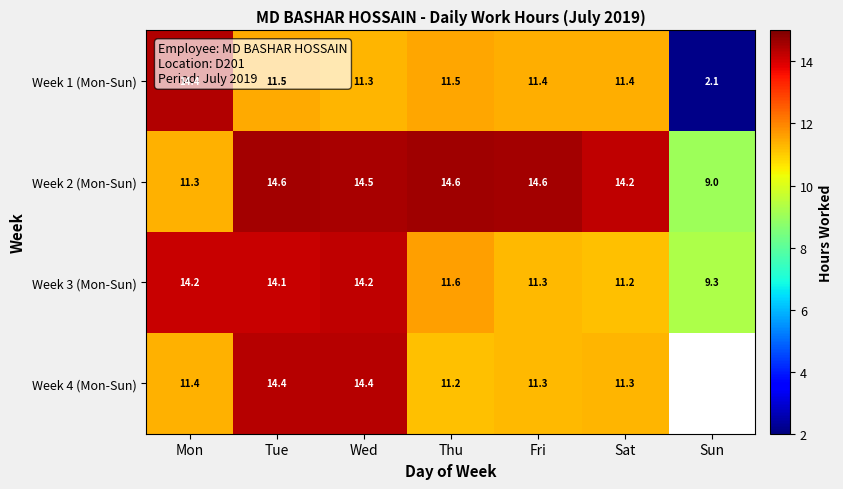

At which label does Week 1 (Mon-Sun) reach its peak?

Mon